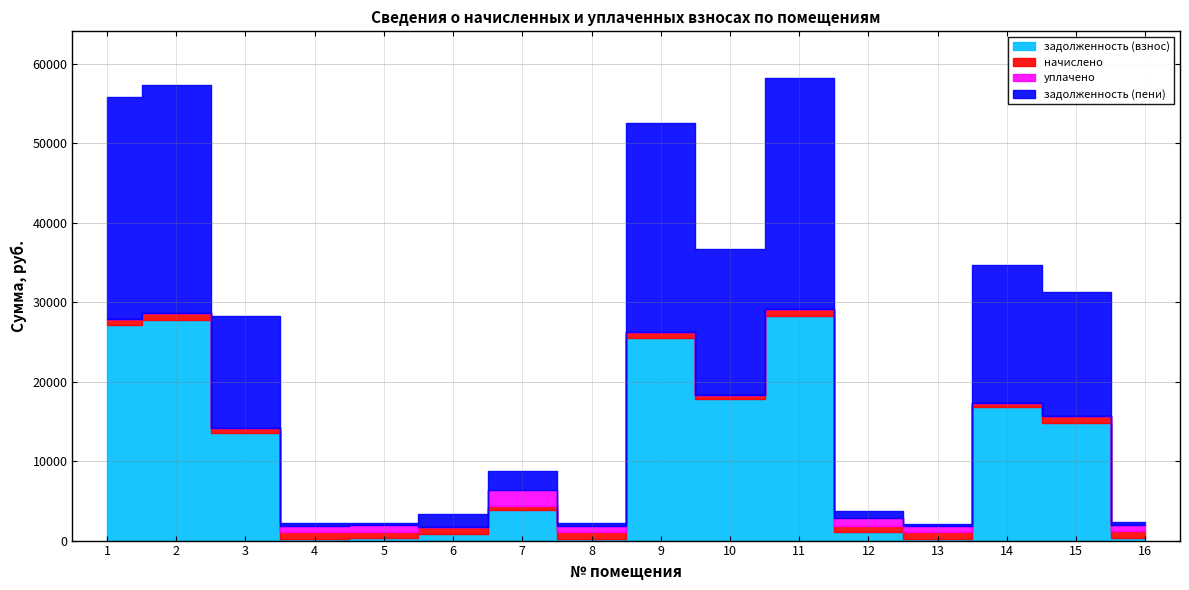

Rank the categories by уплачено value from lowest to highest.

1, 2, 3, 6, 9, 10, 11, 14, 15, 13, 4, 8, 5, 16, 12, 7